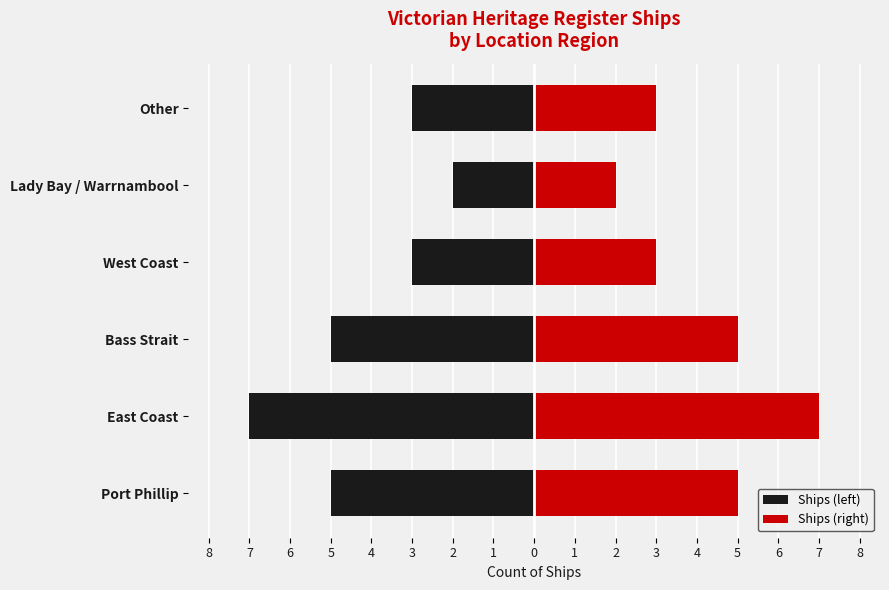

How many values in the Ships (right) series exceed 5?

1